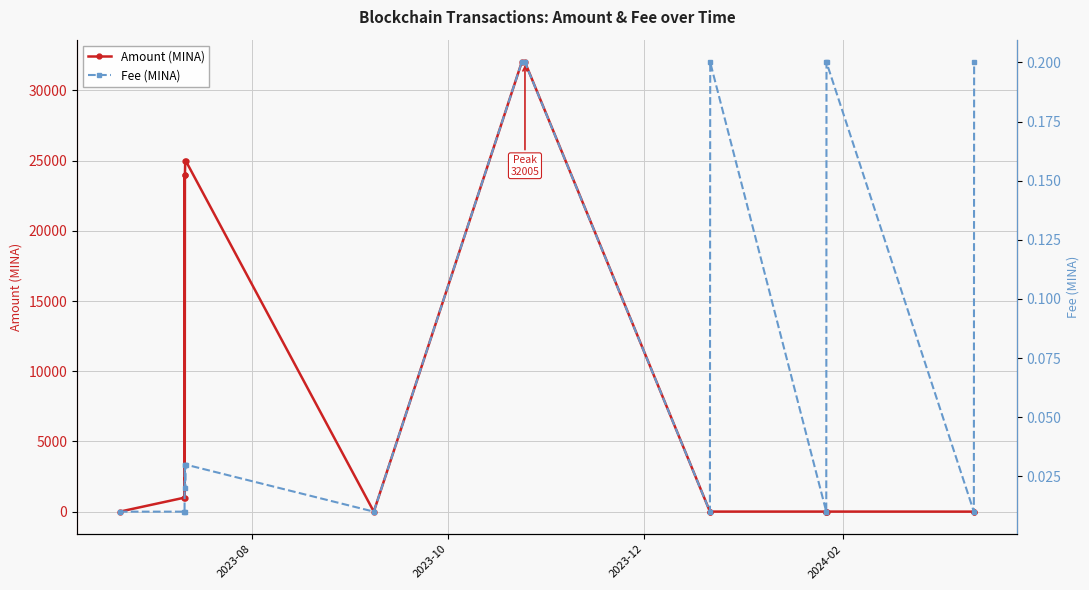

What is the highest value of the Amount (MINA) series?

32005.4